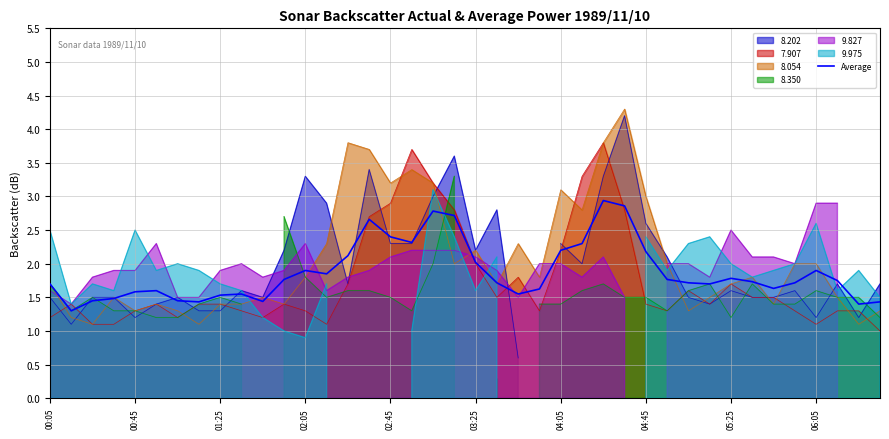

What is the maximum value for 7.907?

3.8